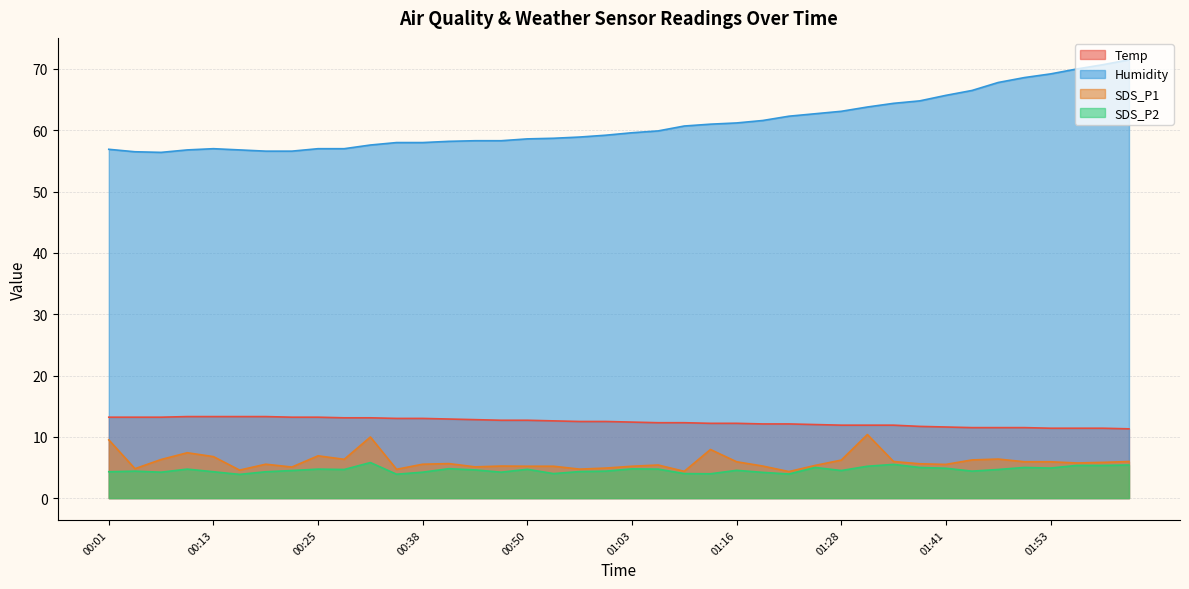

True or false: Humidity and Temp intersect in this chart.

False